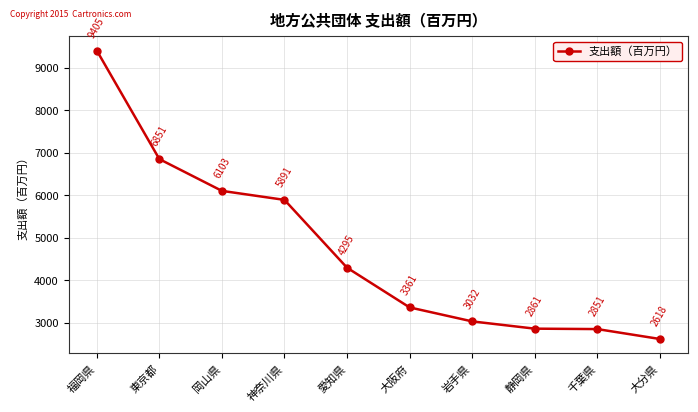

Which category has the highest value across all series?

福岡県